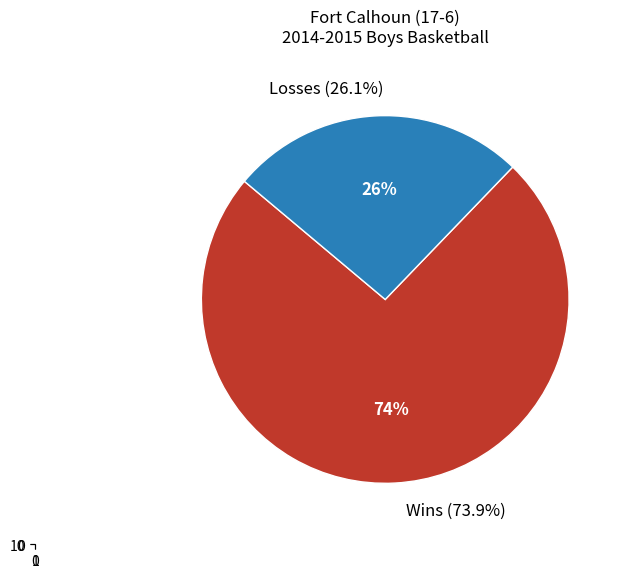

Which slice is the smallest?

L